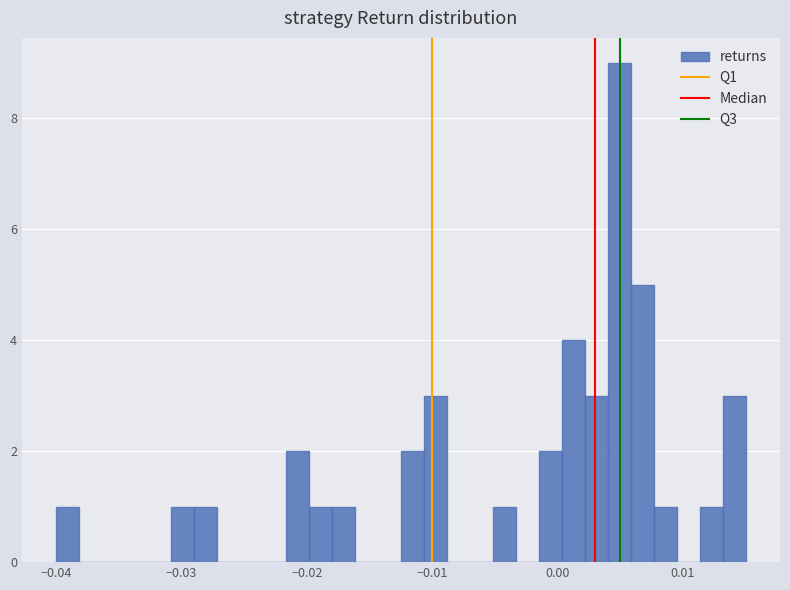

Around what value on the x-axis is the tallest bar? Give the approximate position of its centre, as read against the axis.

0.005